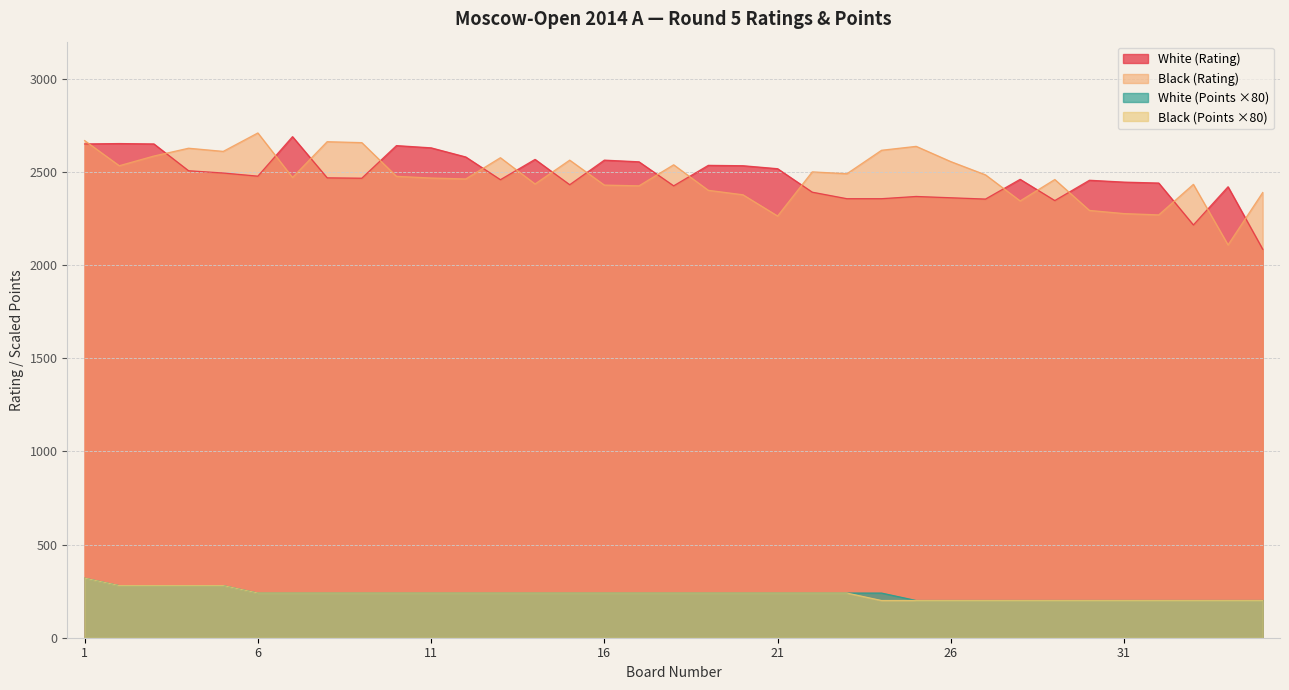

The Black (Rating) series shows 2430 at 16. True or false?

True